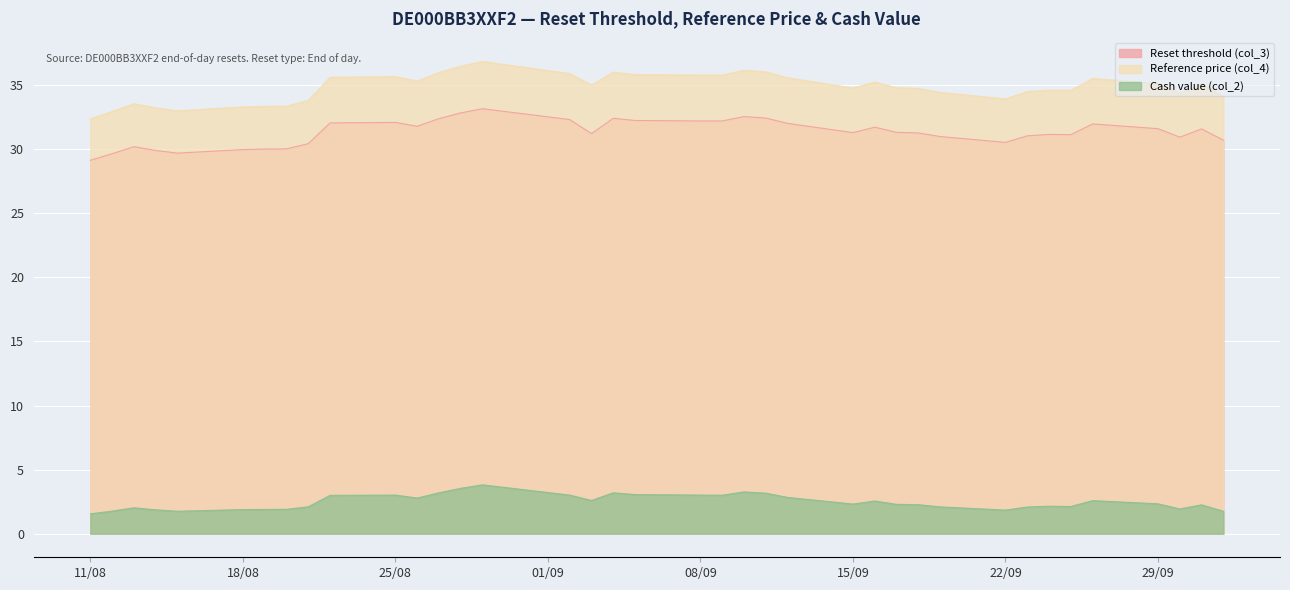

True or false: Reset threshold (col_3) and Reference price (col_4) cross at least once.

False